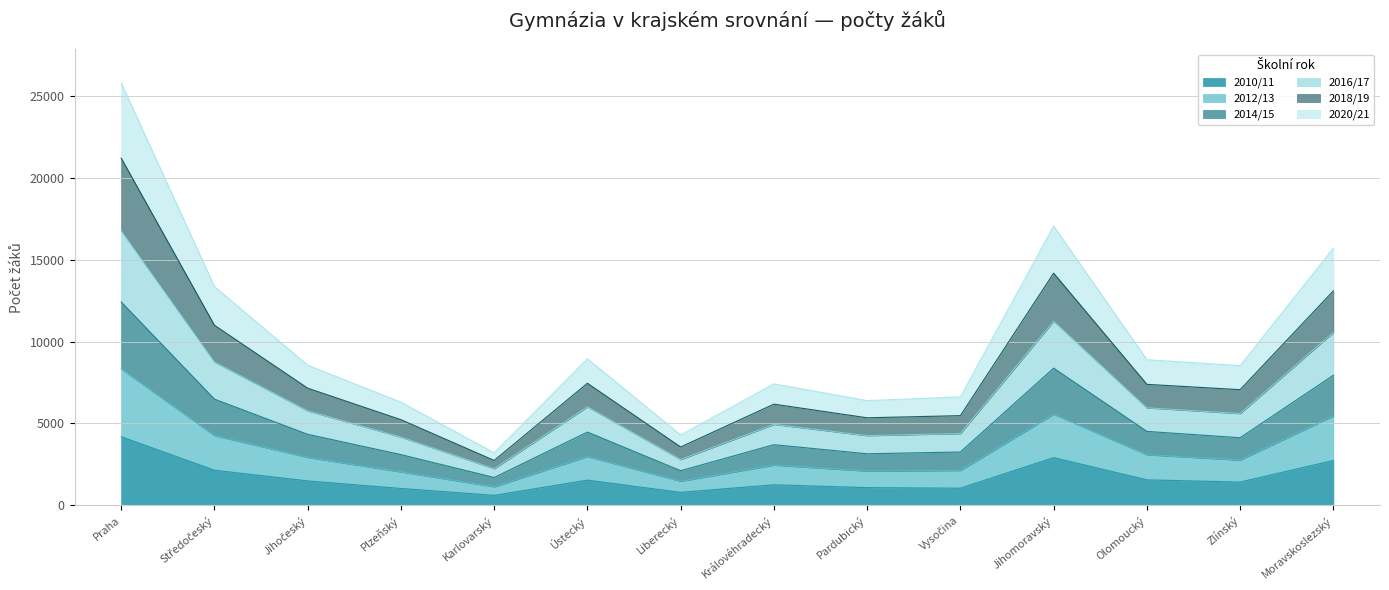

What are all the series names shown in the legend?

2010/11, 2012/13, 2014/15, 2016/17, 2018/19, 2020/21